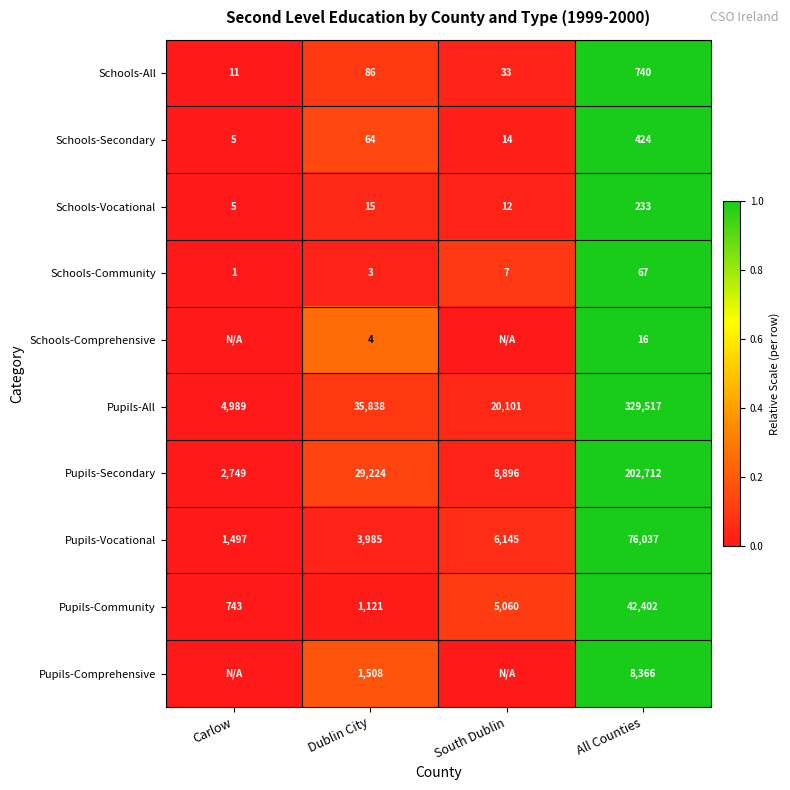

Which category has the highest value in the Pupils-Secondary series?

All Counties